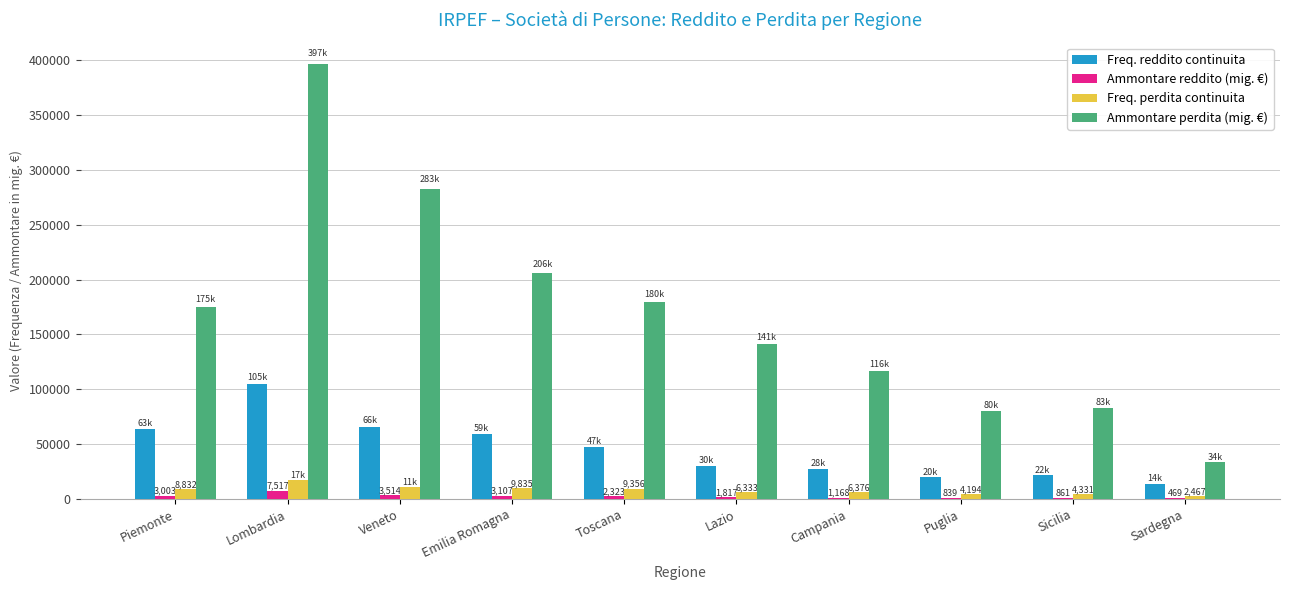

Between Veneto and Puglia, which series saw the biggest shift?

Ammontare perdita (mig. €)